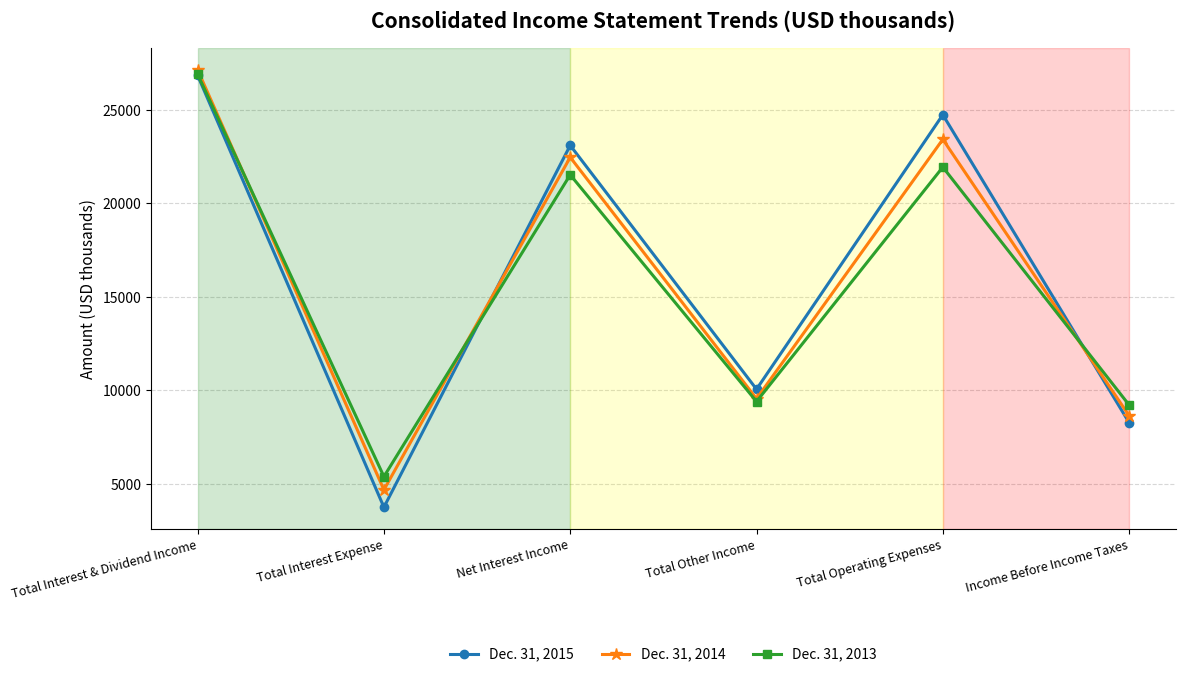

What position from the right is Total Other Income?

3